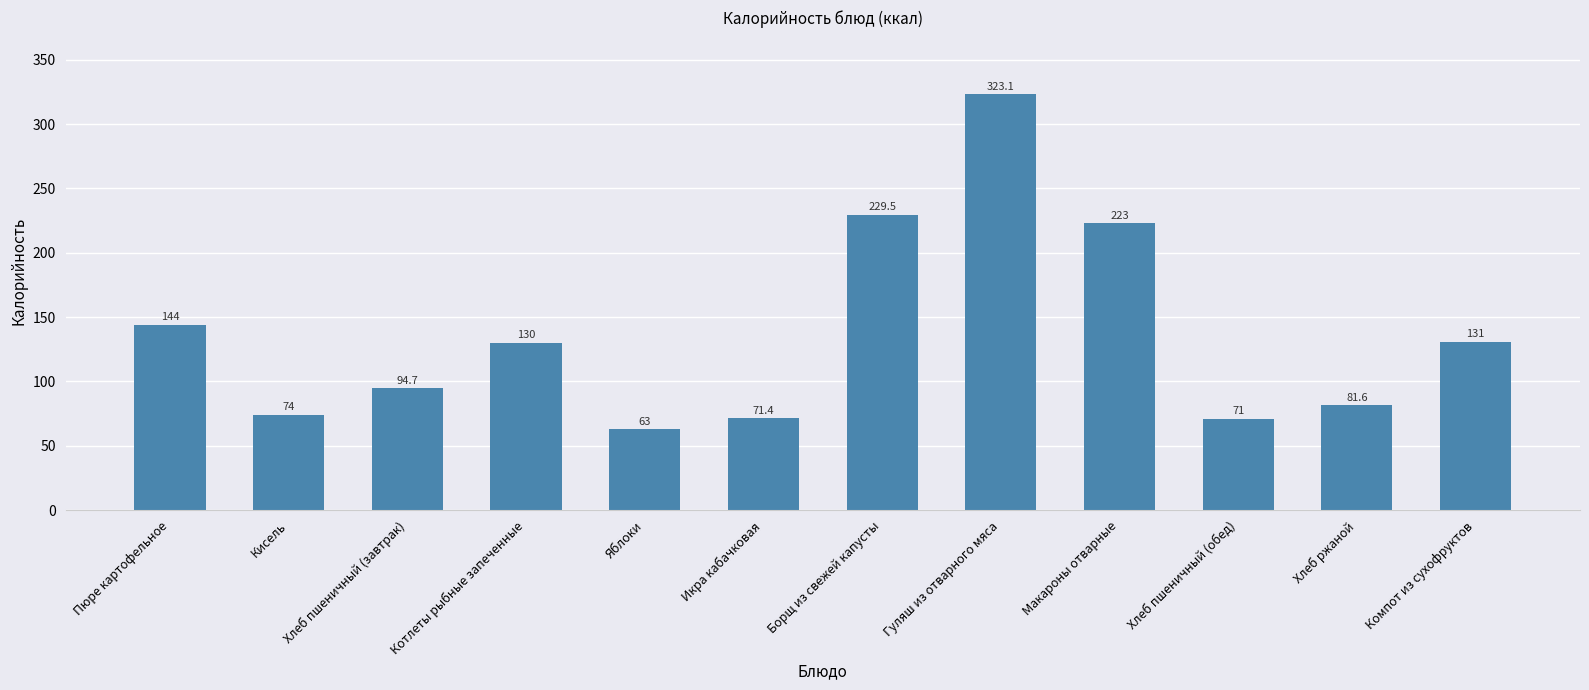

Which has a higher value, Хлеб ржаной or Котлеты рыбные запеченные?

Котлеты рыбные запеченные